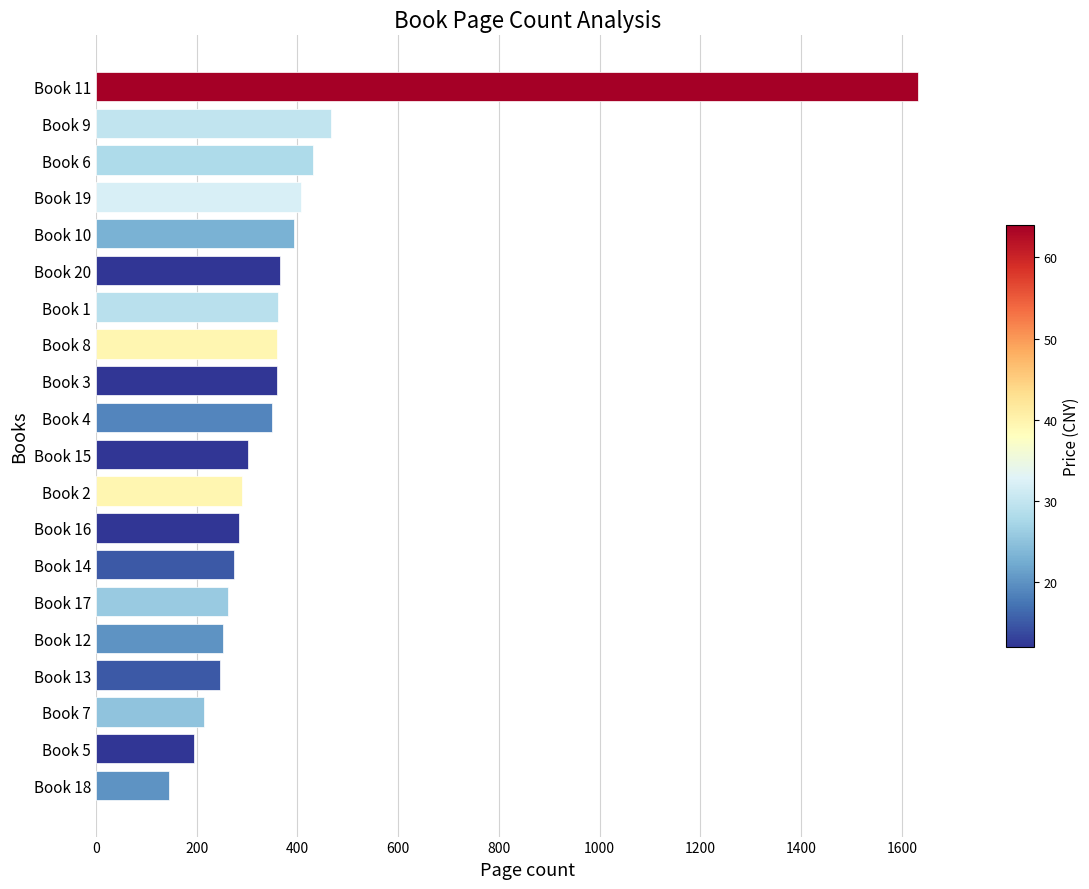

What is the greatest value displayed?

1631